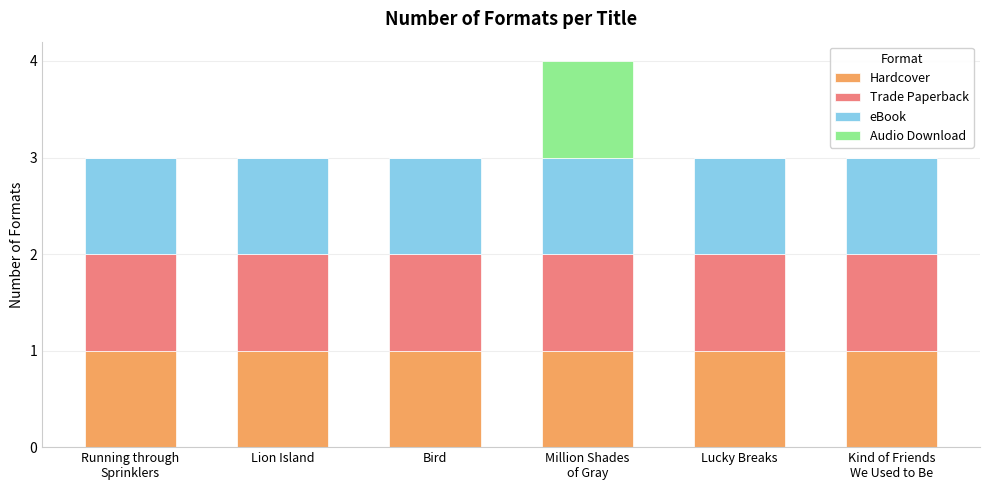

What is the total value across all series at Lion Island?

3